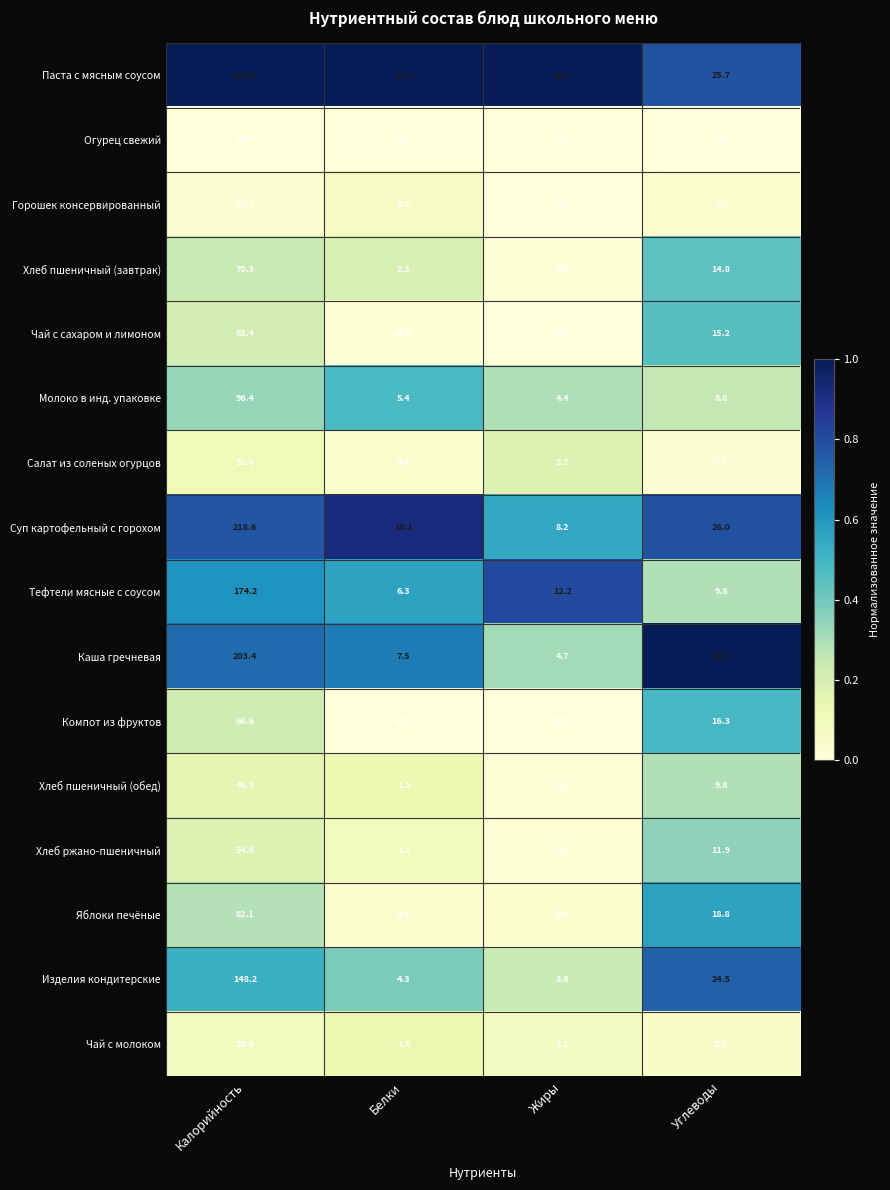

Which category has the lowest value across all series?

Жиры